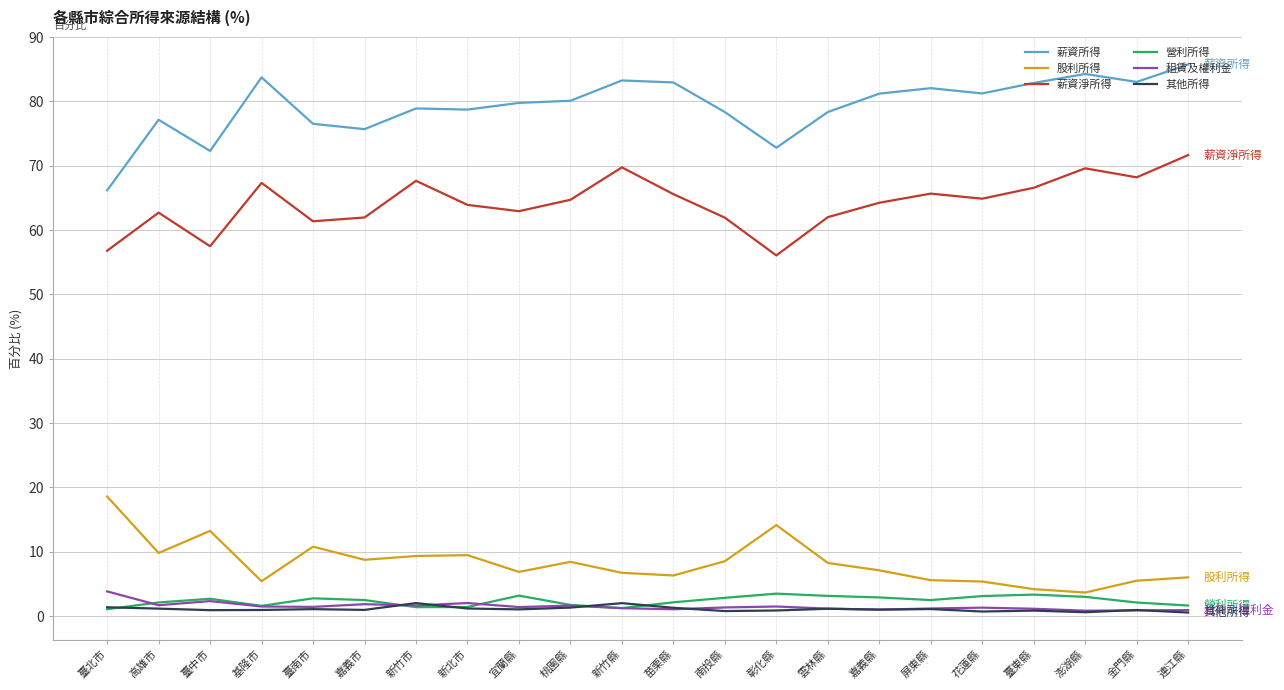

At how many categories does at least one series exceed 38?

22